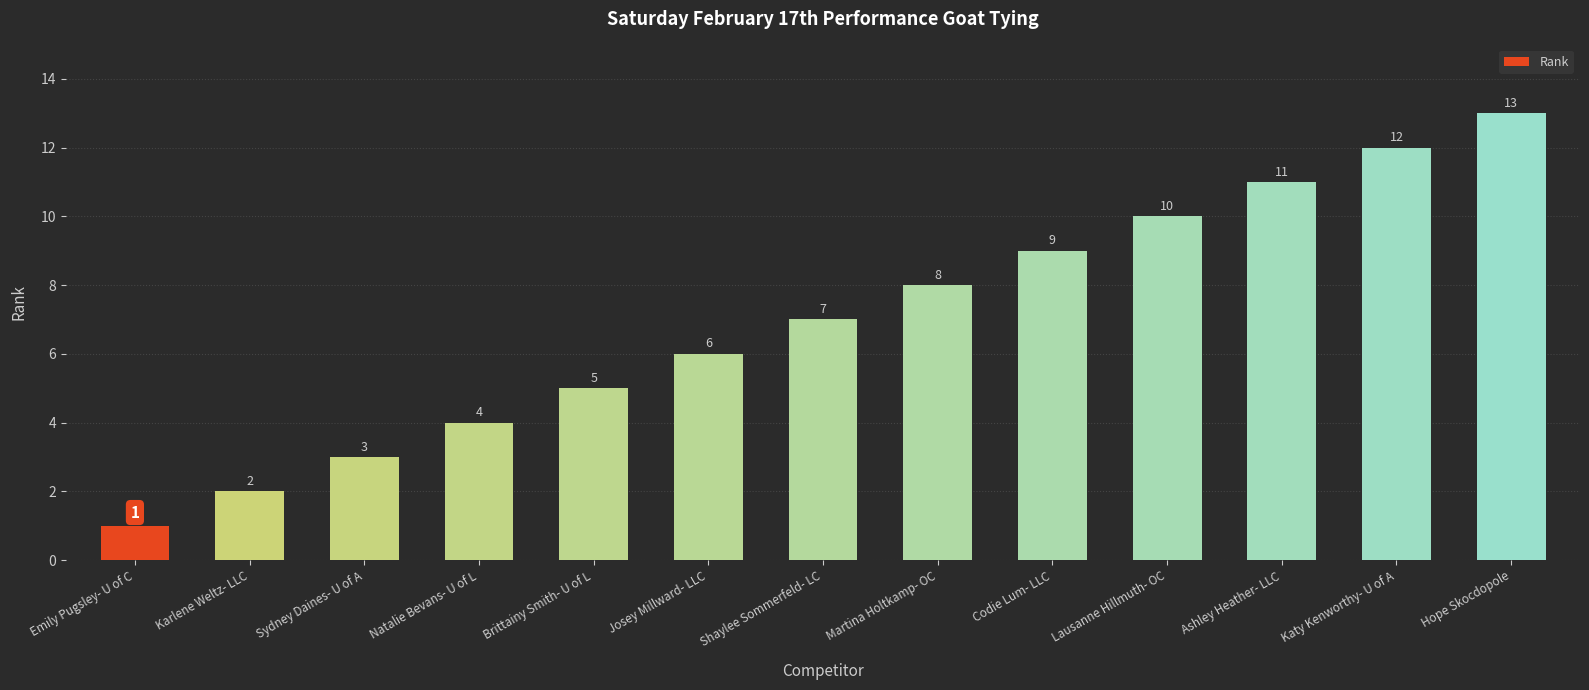

Reading left to right, what are all the values shown in this chart?

Emily Pugsley- U of C=1	Karlene Weltz- LLC=2	Sydney Daines- U of A=3	Natalie Bevans- U of L=4	Brittainy Smith- U of L=5	Josey Millward- LLC=6	Shaylee Sommerfeld- LC=7	Martina Holtkamp- OC=8	Codie Lum- LLC=9	Lausanne Hillmuth- OC=10	Ashley Heather- LLC=11	Katy Kenworthy- U of A=12	Hope Skocdopole=13